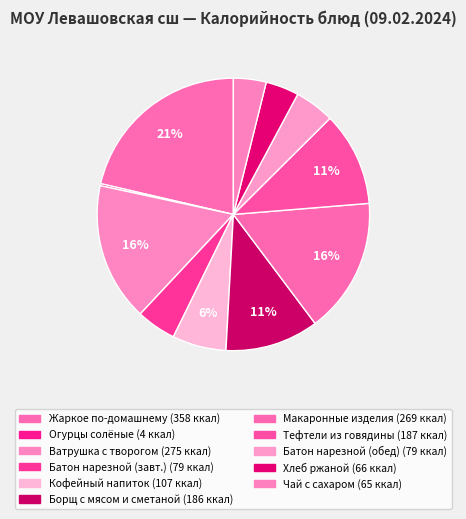

To the nearest percent, what is the average slice percentage?

9%